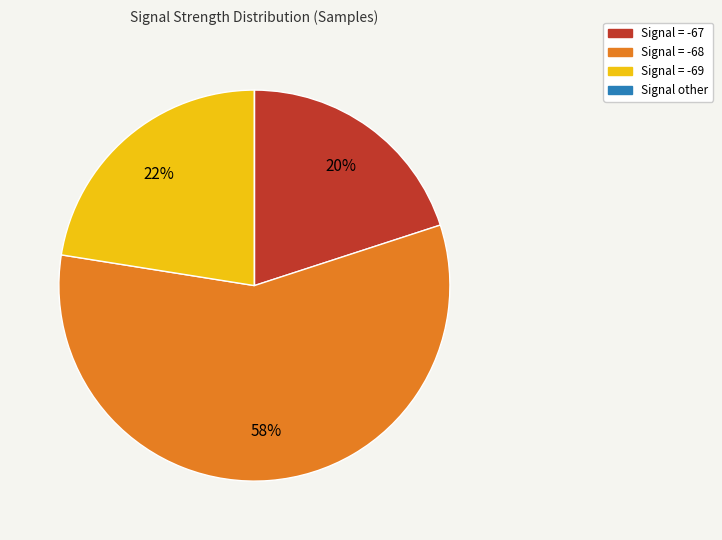

Which has a higher value, Signal = -67 or Signal = -68?

Signal = -68